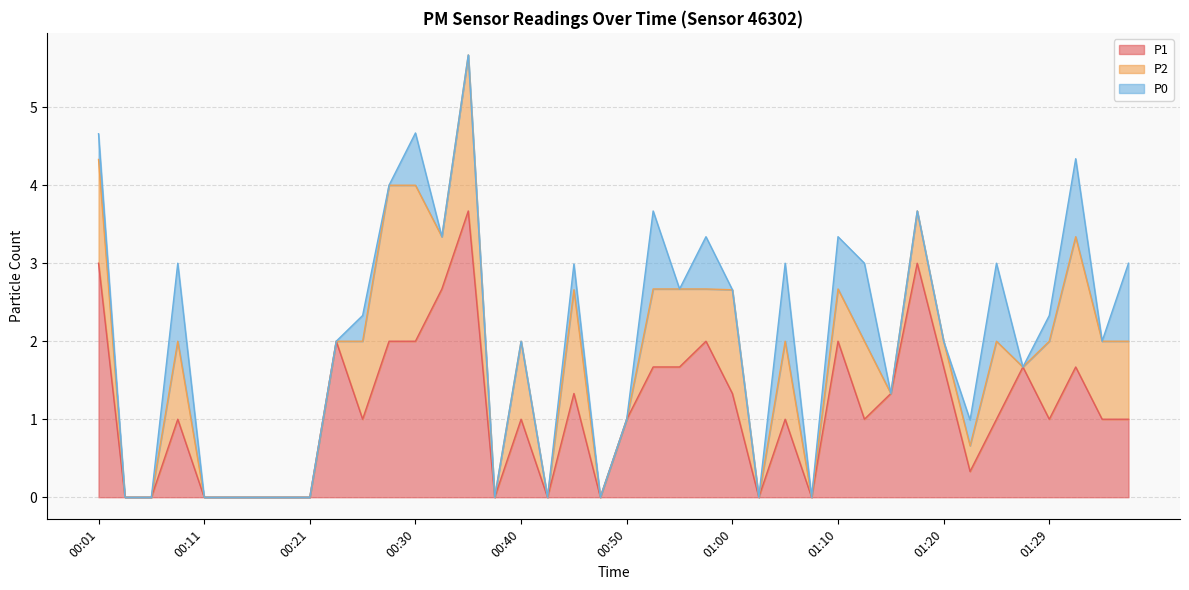

Between 00:13 and 01:22, which series saw the biggest shift?

P1